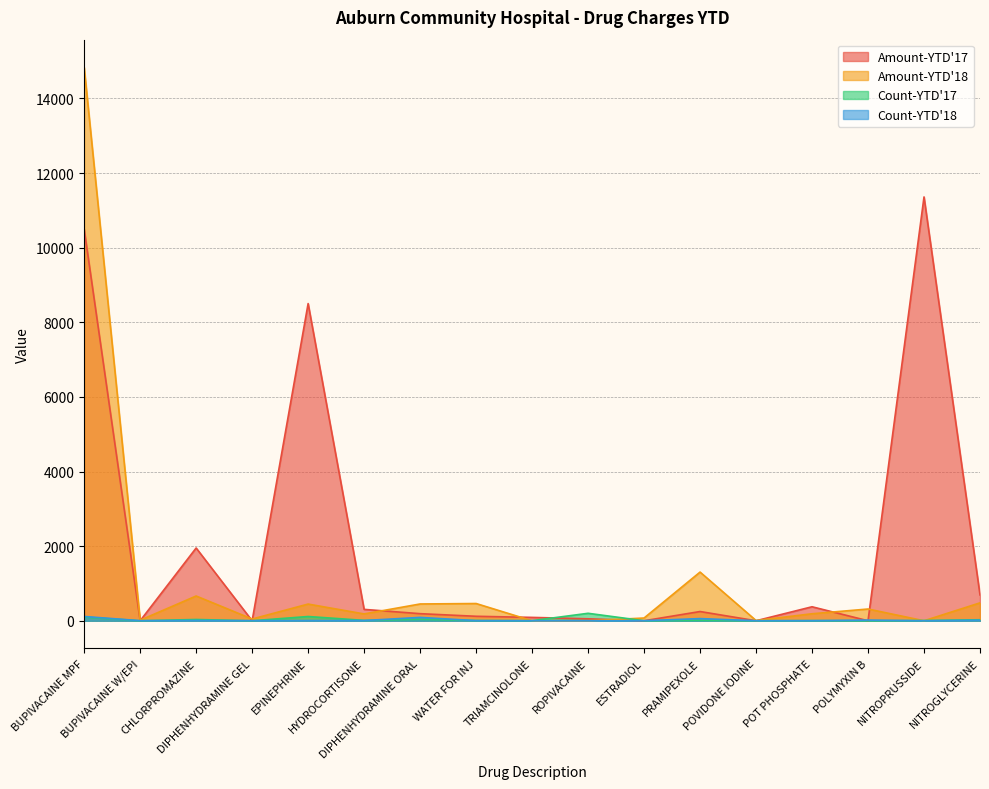

After their last crossing, which series has the higher values: Amount-YTD'17 or Count-YTD'18?

Amount-YTD'17